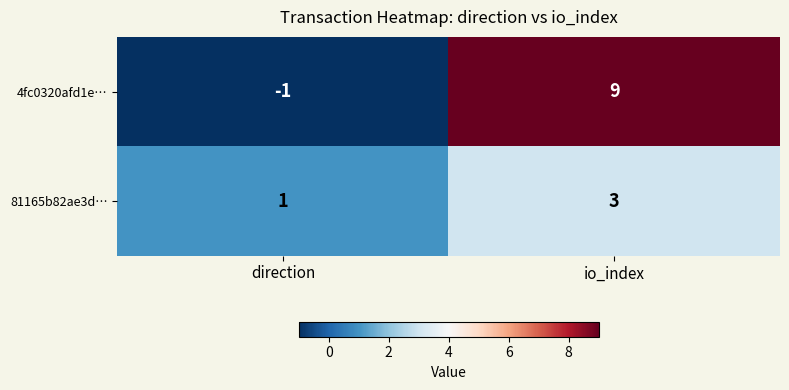

What is the sum of the 81165b82ae3d… values at direction and io_index?

4